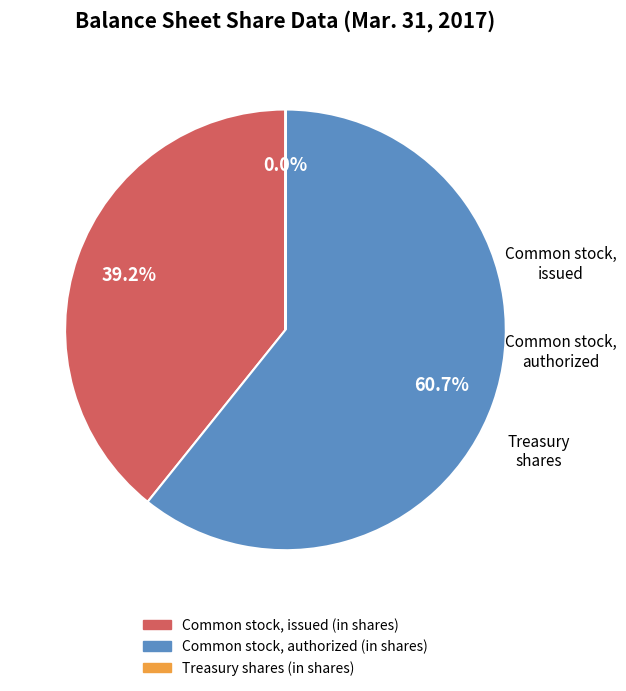

Approximately how many times larger is the value at Common stock, issued (in shares) compared to Common stock, authorized (in shares)?

0.6